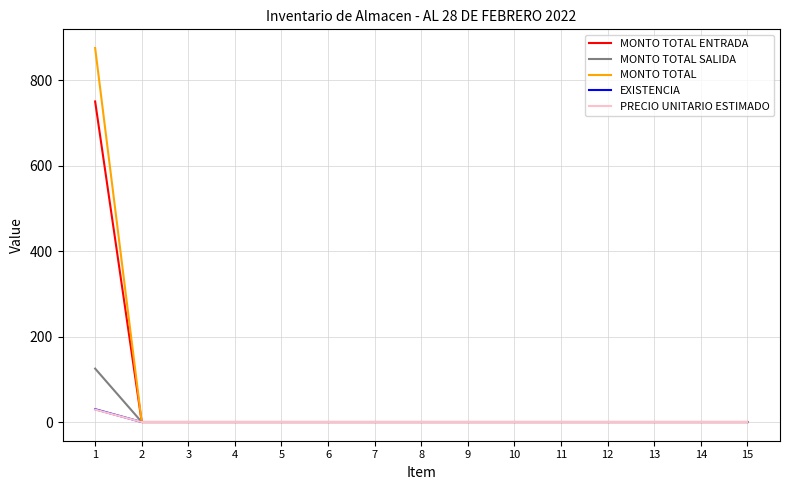

What are all the series names shown in the legend?

MONTO TOTAL ENTRADA, MONTO TOTAL SALIDA, MONTO TOTAL, EXISTENCIA, PRECIO UNITARIO ESTIMADO